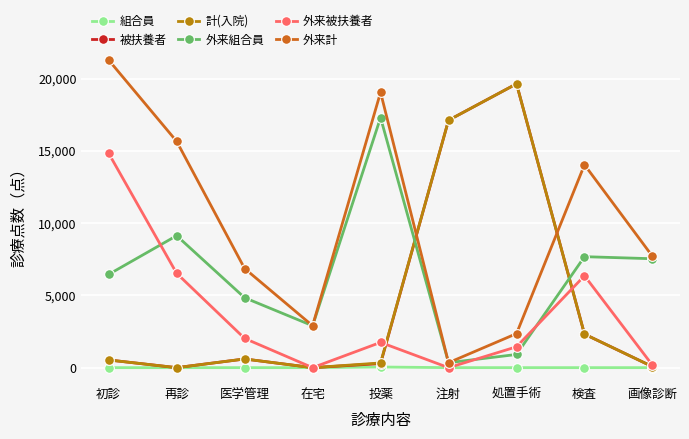

True or false: 外来被扶養者 has more than 2 points higher than both neighbors.

False